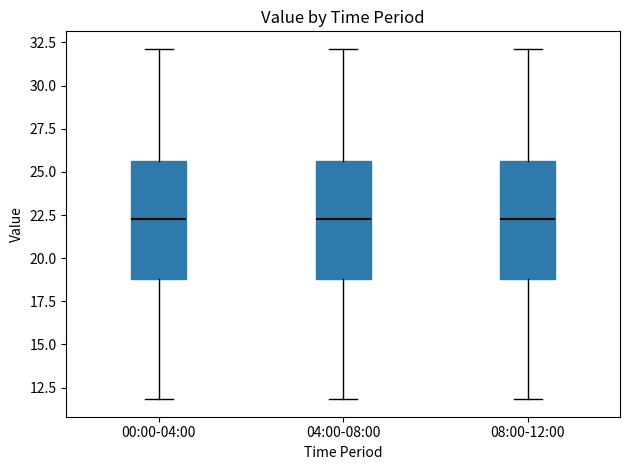

Reading left to right, read every box against the y-axis: the position of its median line, the range the box covers, and the ends of its whiskers. The values are not printed on the chart, so give them approximately, as read against the axis.

00:00-04:00: median 22.5, box 19.0 to 25.5, whiskers 12.0 to 32.0
04:00-08:00: median 22.5, box 19.0 to 25.5, whiskers 12.0 to 32.0
08:00-12:00: median 22.5, box 19.0 to 25.5, whiskers 12.0 to 32.0